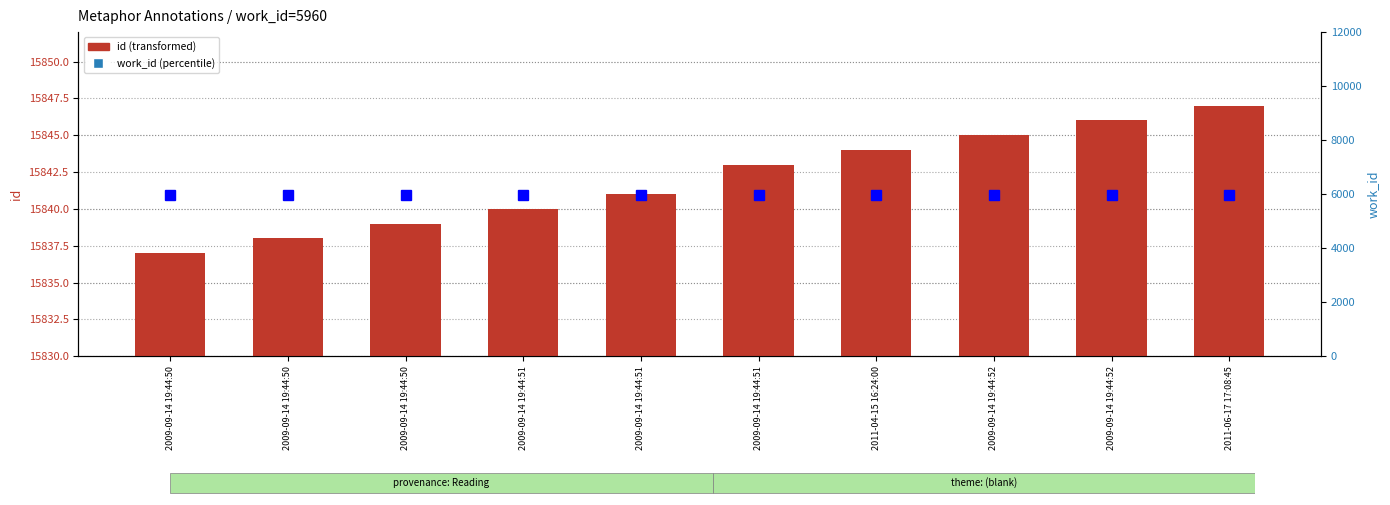

The value of work_id at 2009-09-14 19:44:50 is 10609. True or false?

False